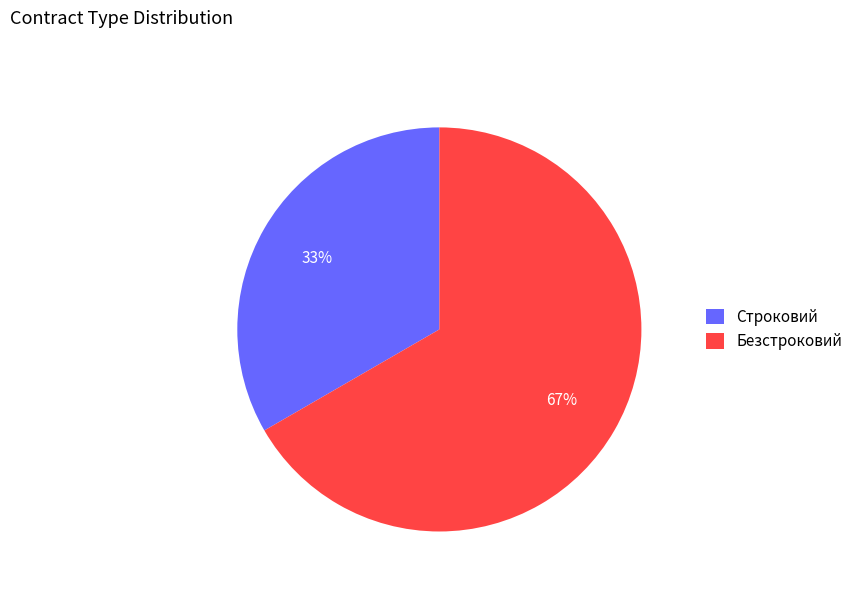

True or false: Строковий accounts for 33% of the total.

True